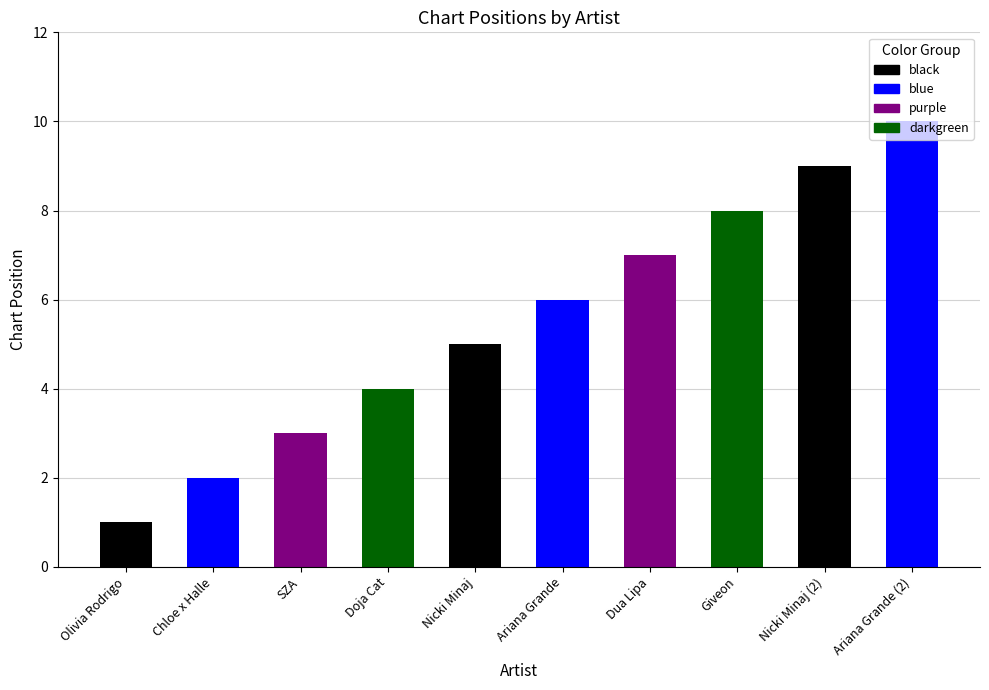

What is the label of the 4th bar from the left?

Doja Cat